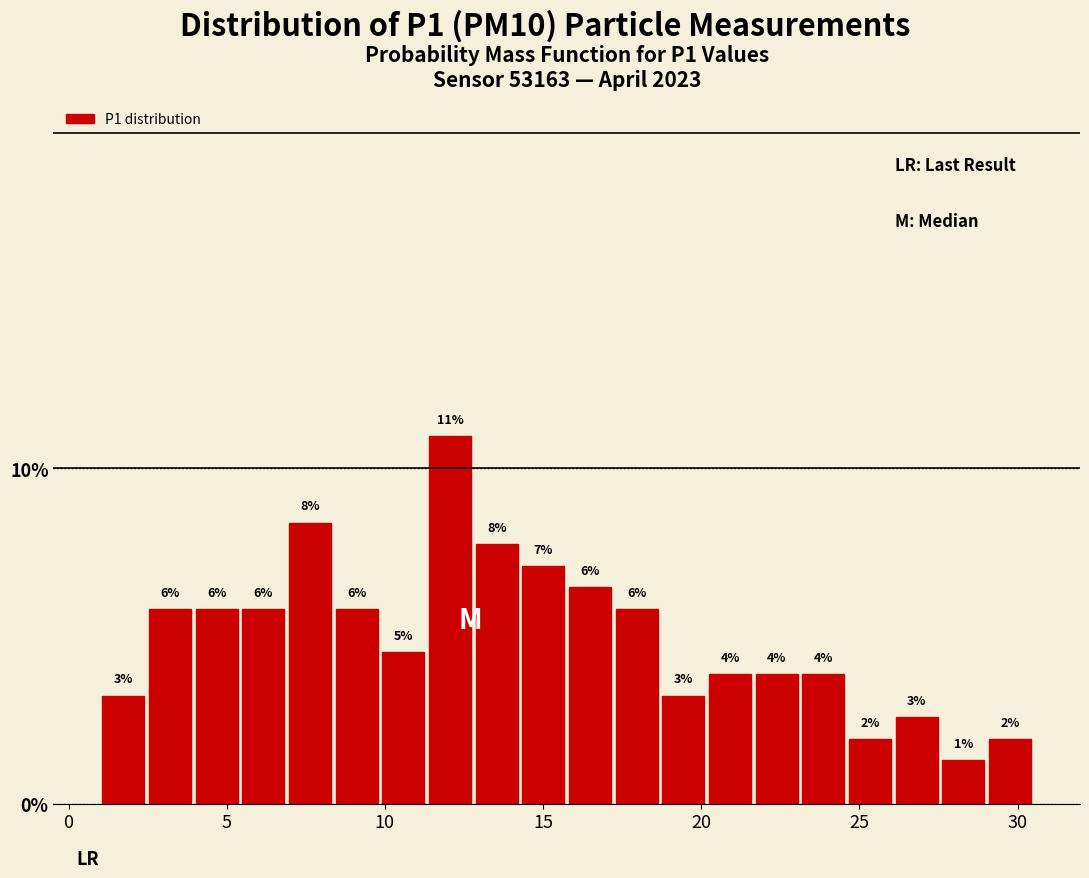

Read against the x-axis, roughly where is the centre of the tallest bar?

12.0